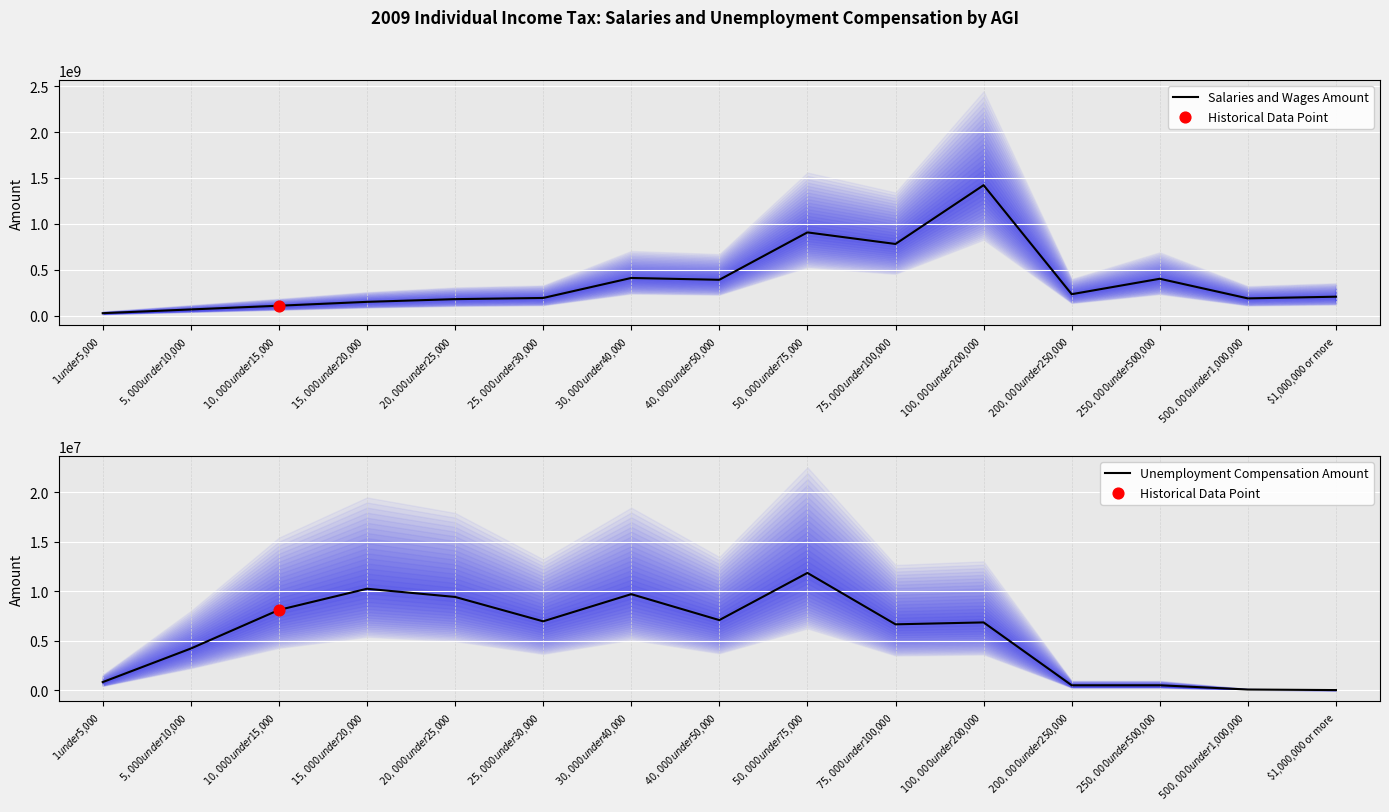

What is the total value across all series at $500,000 under $1,000,000?

186939929